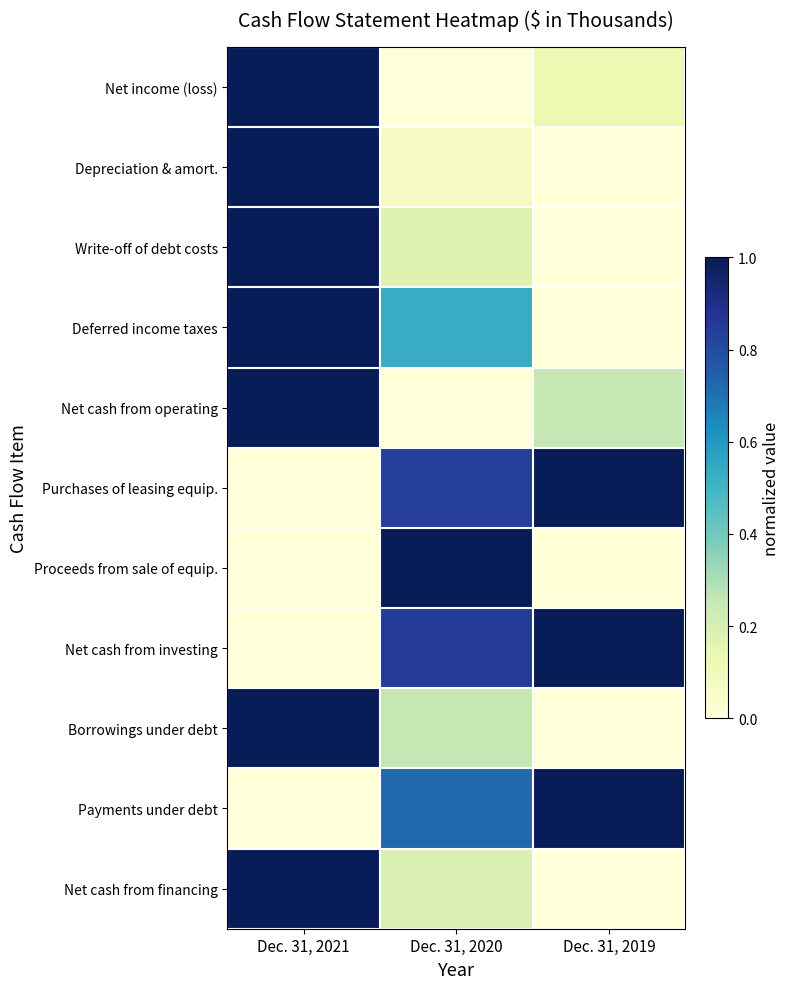

Count the number of categories in the chart.

3